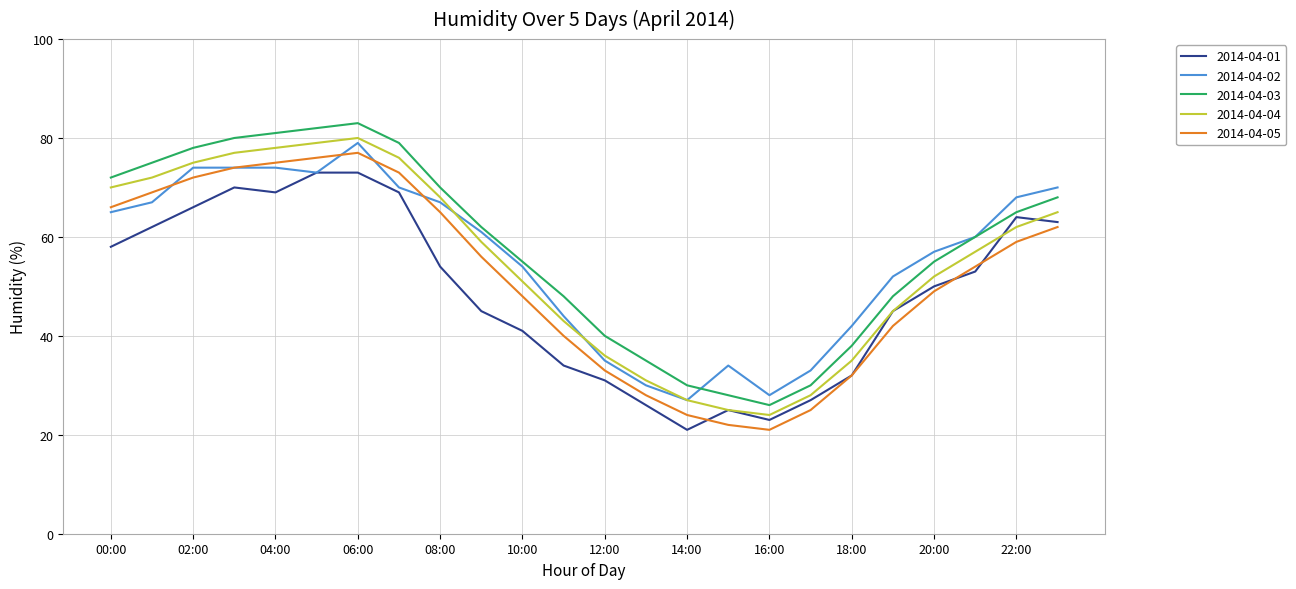

What are all the series names shown in the legend?

2014-04-01, 2014-04-02, 2014-04-03, 2014-04-04, 2014-04-05